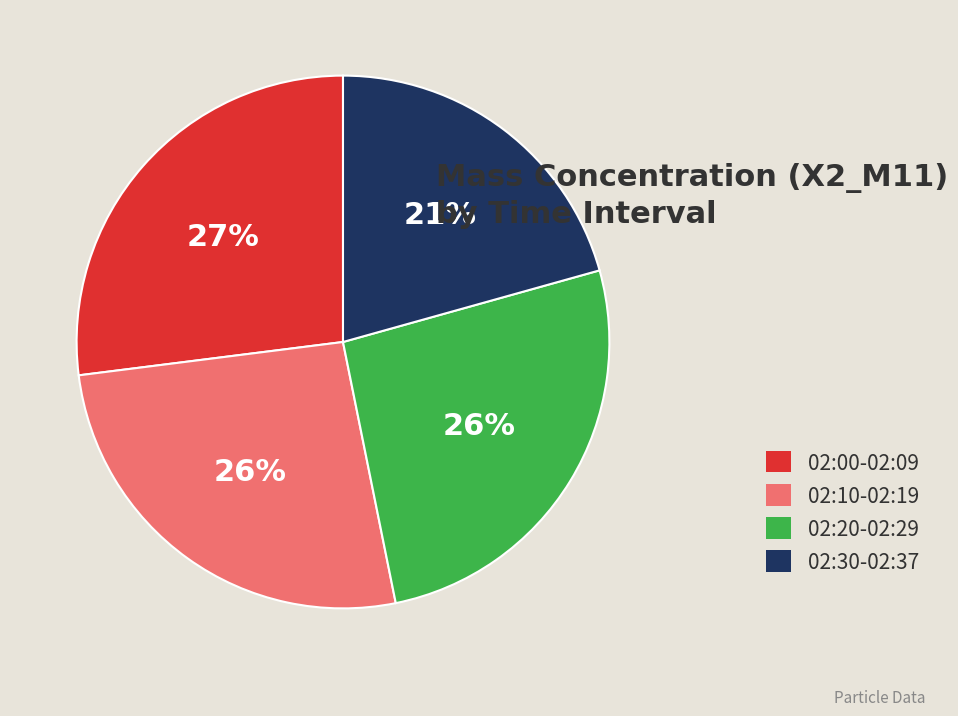

How many segments does this pie chart have?

4